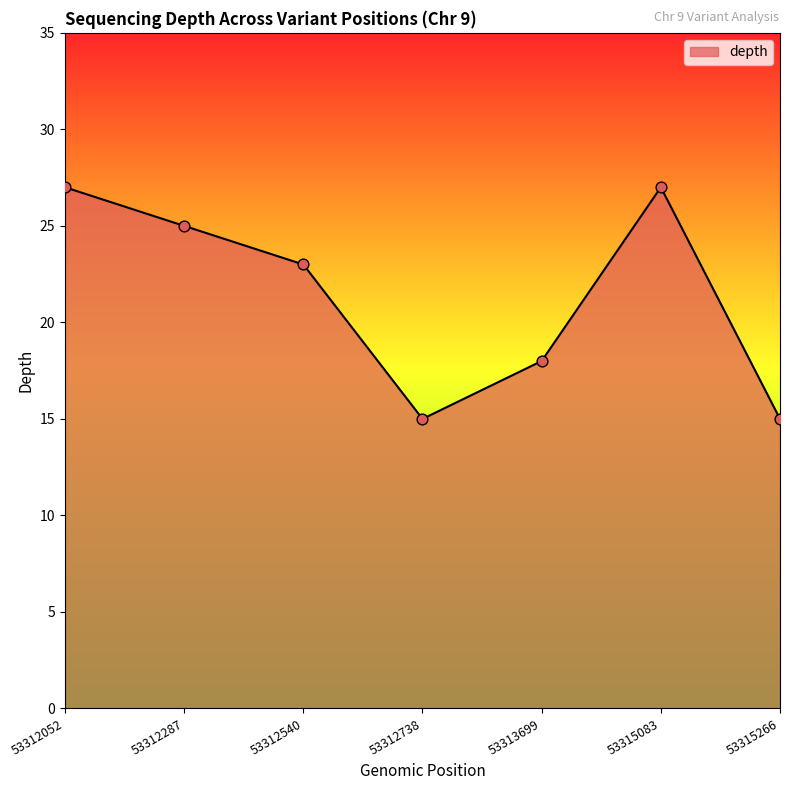

What is the change in value from 53312738 to 53313699?

+3